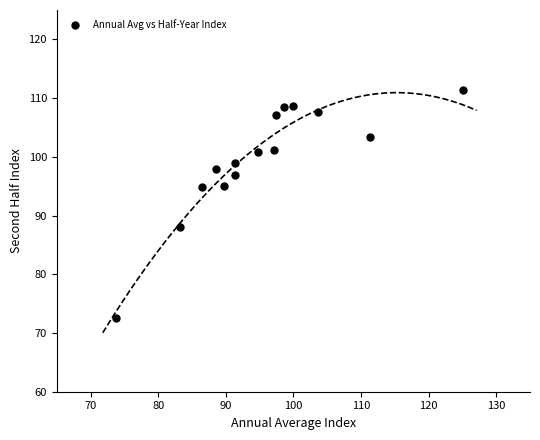

What is the range of Y values (max minus min)?

38.9